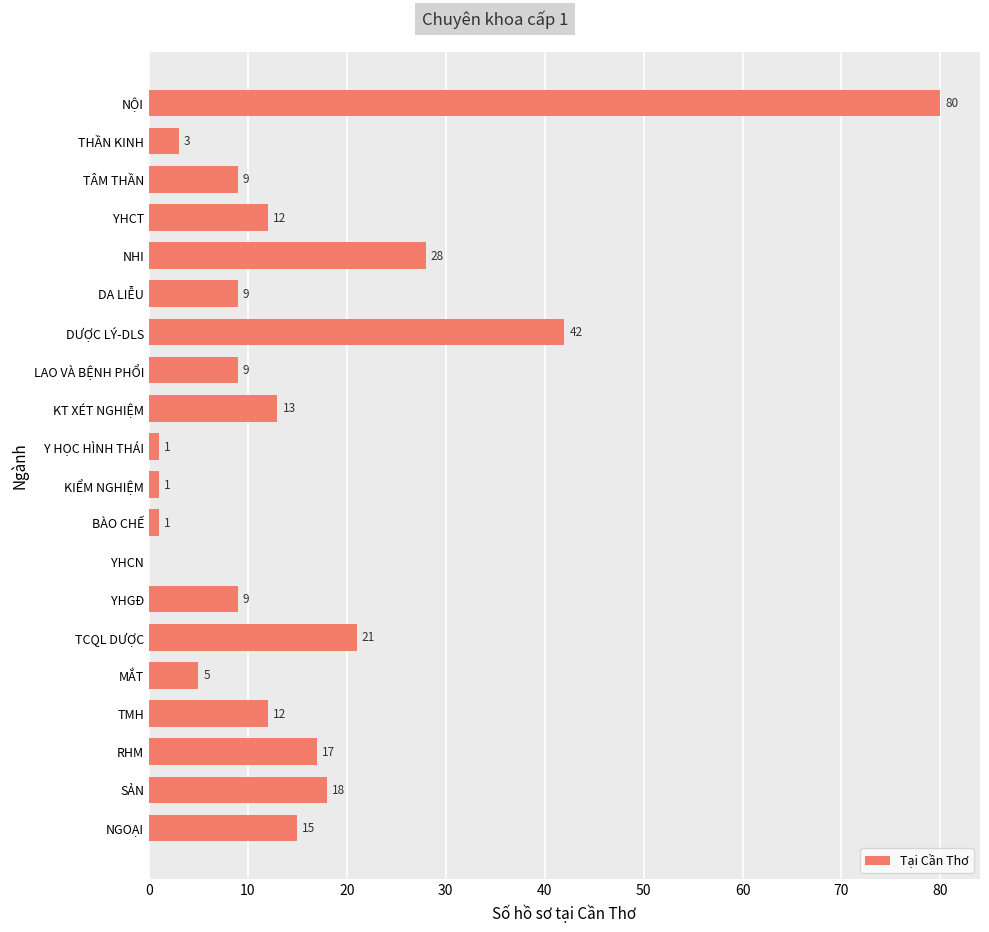

Reading top to bottom, extract all data points from this chart.

NỘI=80	THẦN KINH=3	TÂM THẦN=9	YHCT=12	NHI=28	DA LIỄU=9	DƯỢC LÝ-DLS=42	LAO VÀ BỆNH PHỔI=9	KT XÉT NGHIỆM=13	Y HỌC HÌNH THÁI=1	KIỂM NGHIỆM=1	BÀO CHẾ=1	YHCN=0	YHGĐ=9	TCQL DƯỢC=21	MẮT=5	TMH=12	RHM=17	SẢN=18	NGOẠI=15